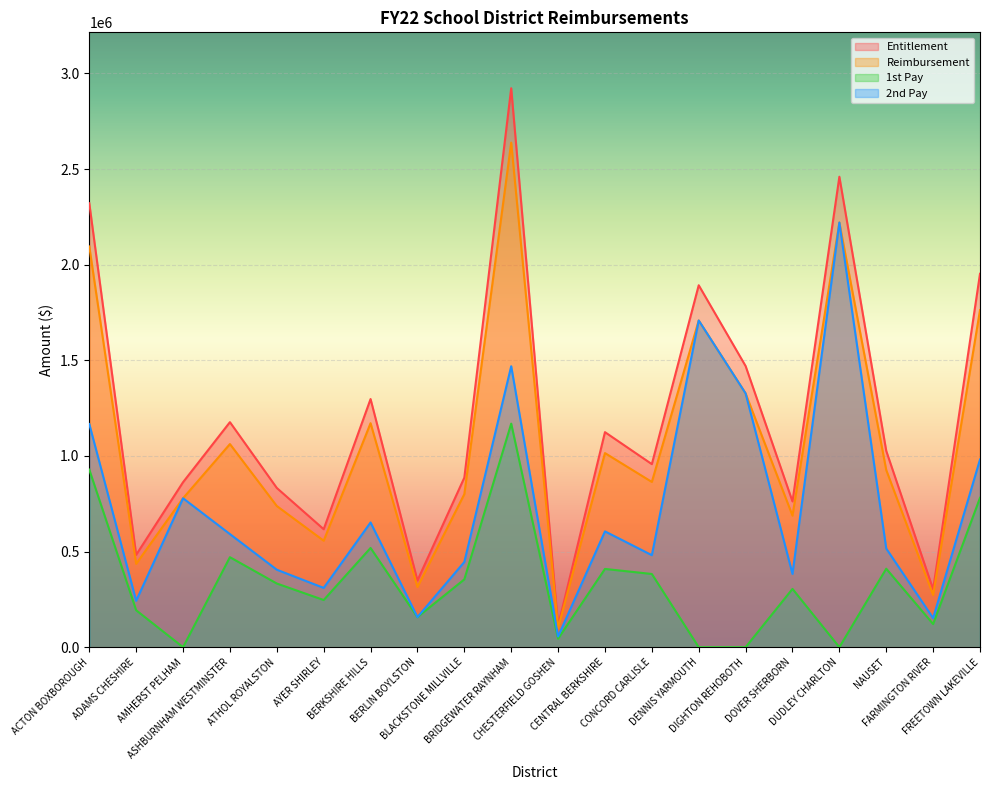

How many lines are shown in the chart?

4